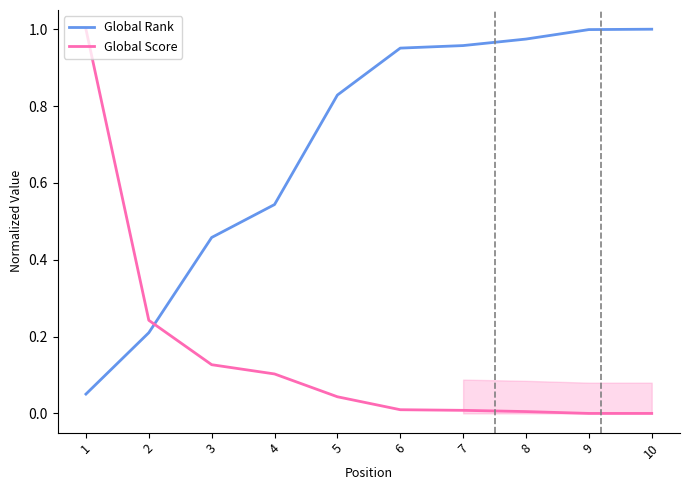

Between which two adjacent categories do Global Rank and Global Score first intersect?

2 and 3